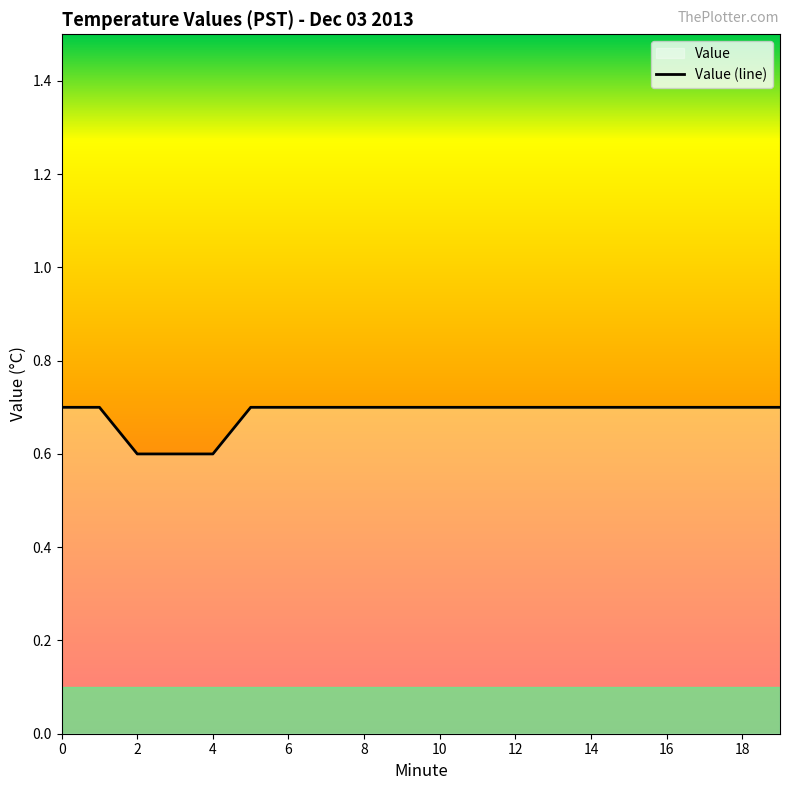

Count the number of data series in this chart.

1